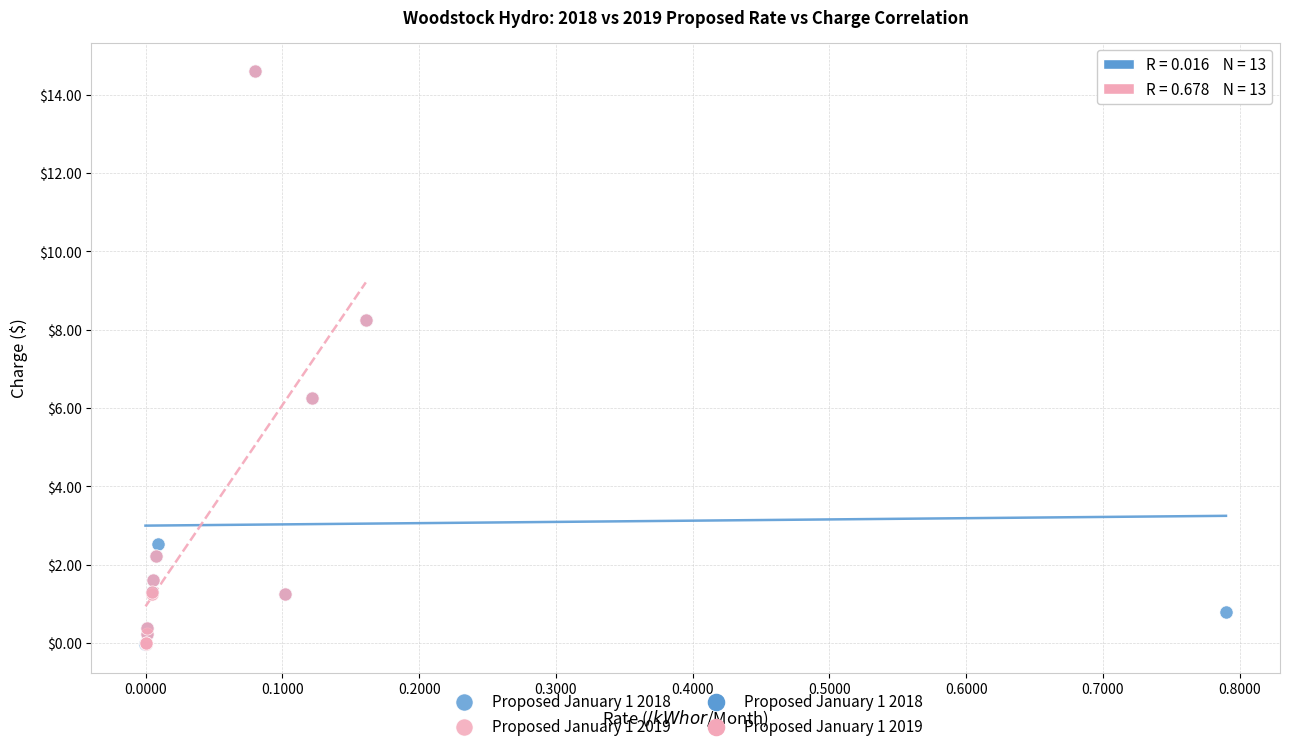

Which series has the largest Y range (max minus min)?

Proposed January 1 2018